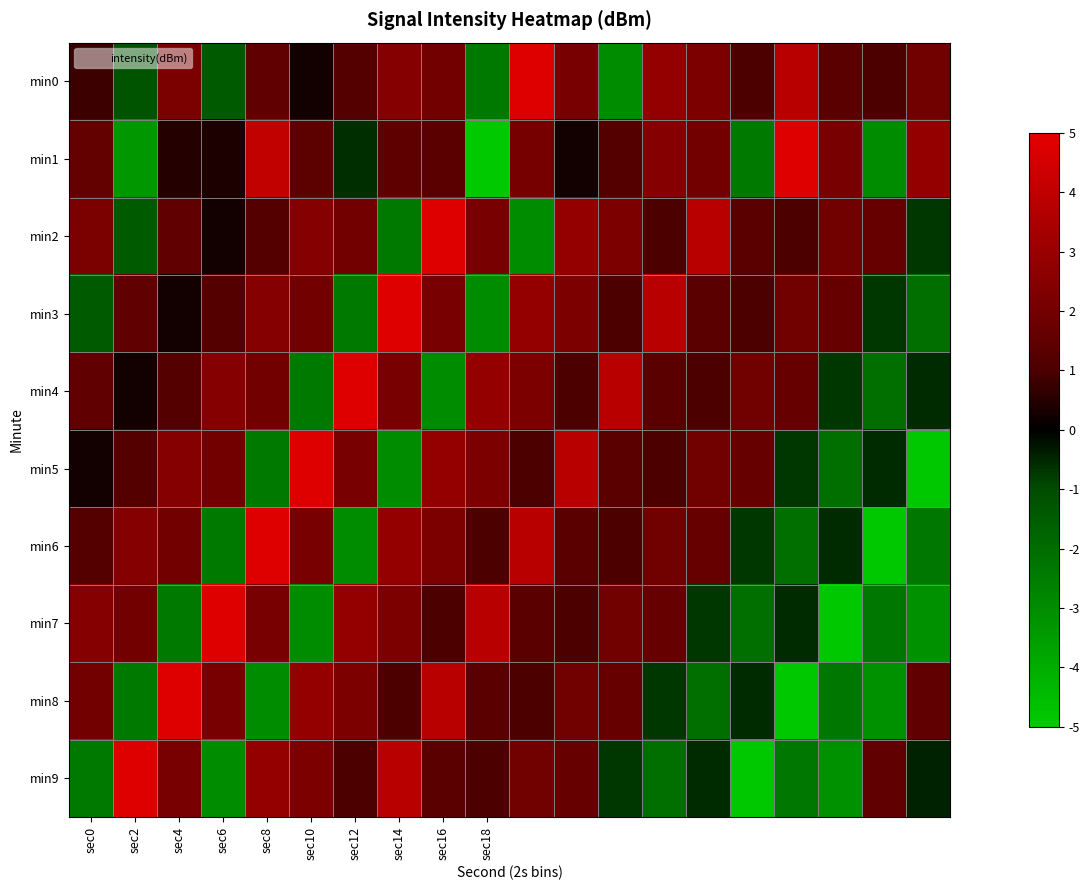

Which label corresponds to the smallest value in the chart?

sec18